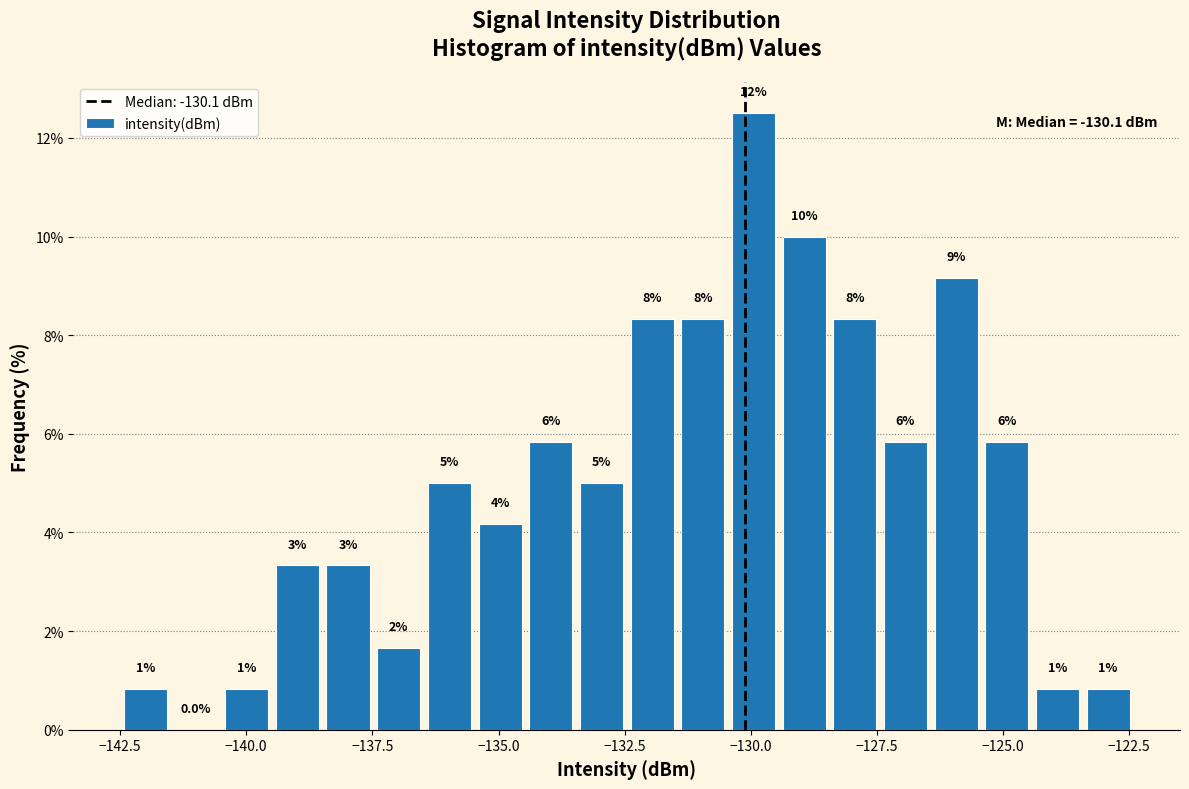

Read against the x-axis, roughly where is the centre of the tallest bar?

-130.0